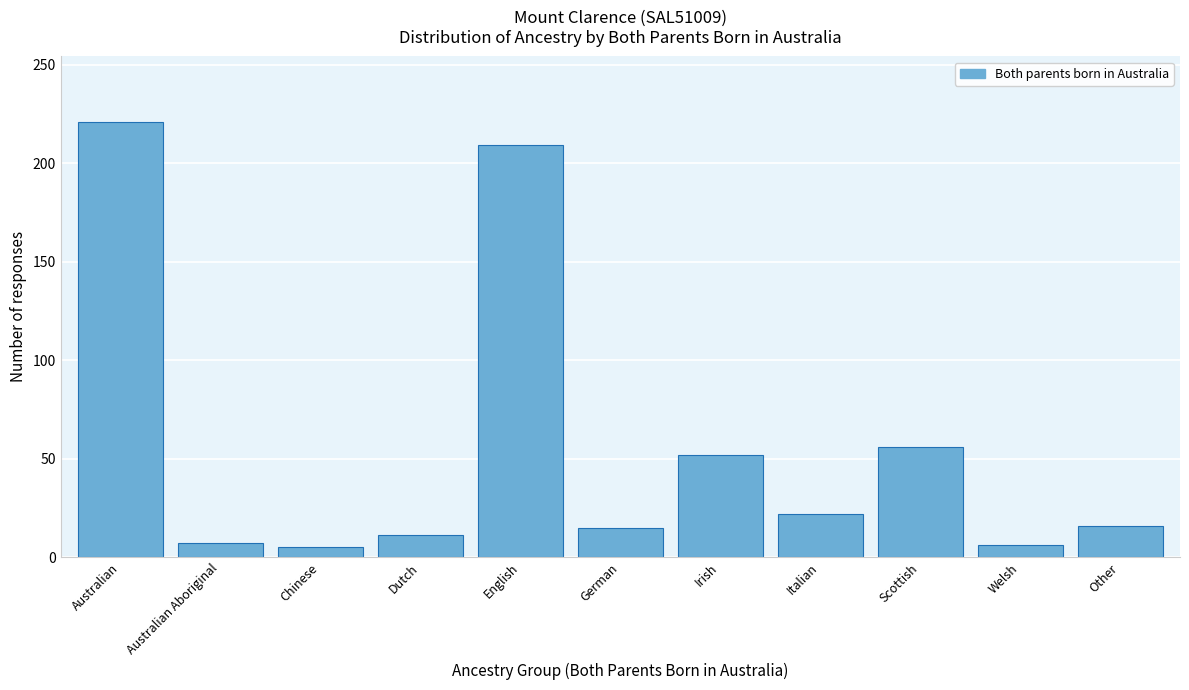

What is the difference between the second highest and minimum values?

204